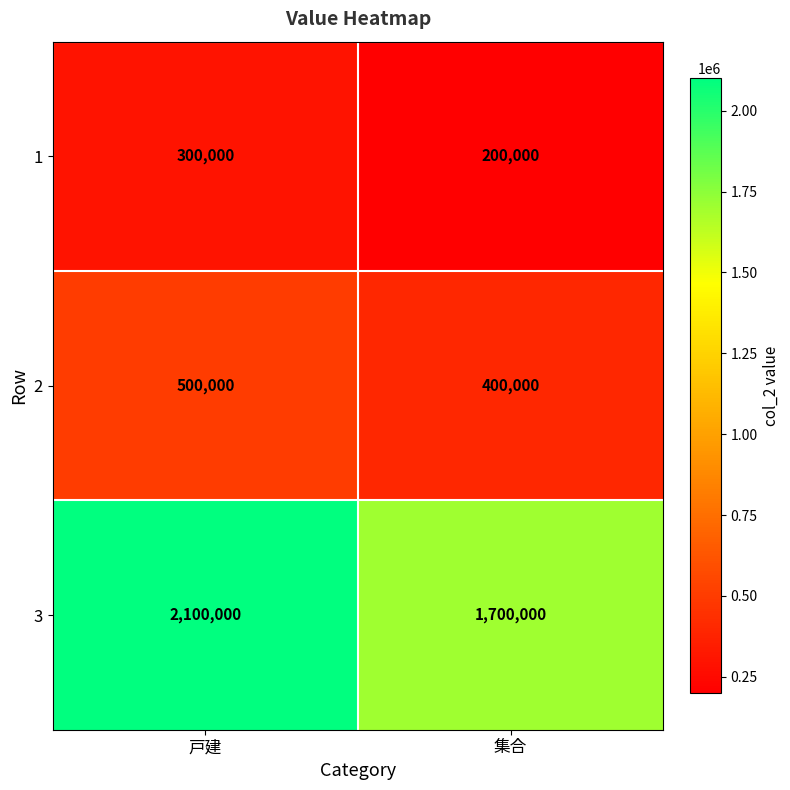

What is the difference between the maximum and minimum values in the 3 series?

400000